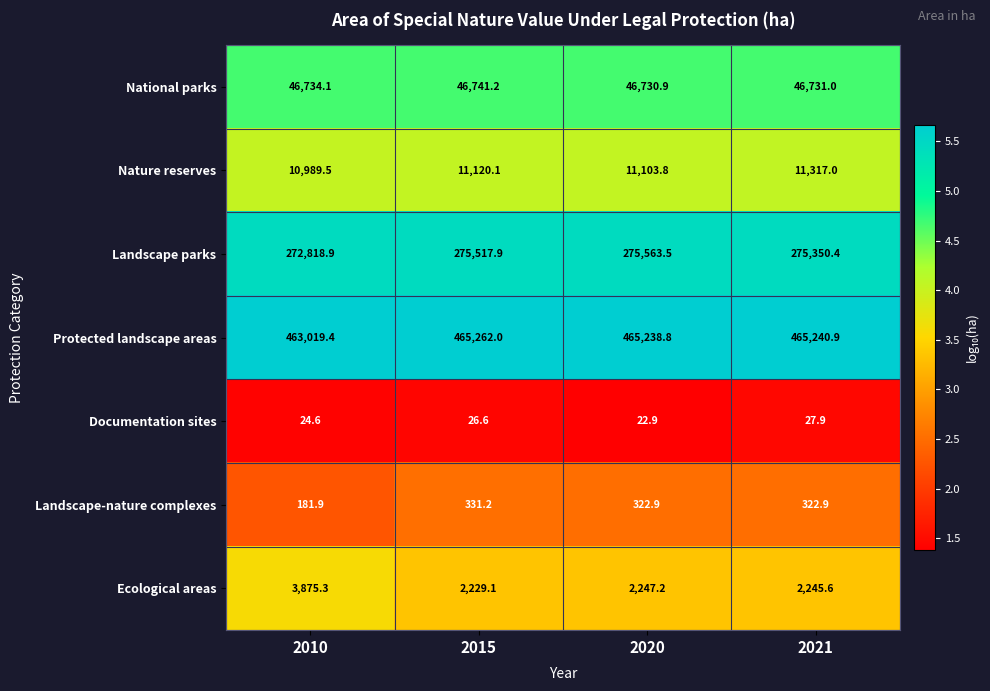

Which category has the lowest value across all series?

2020